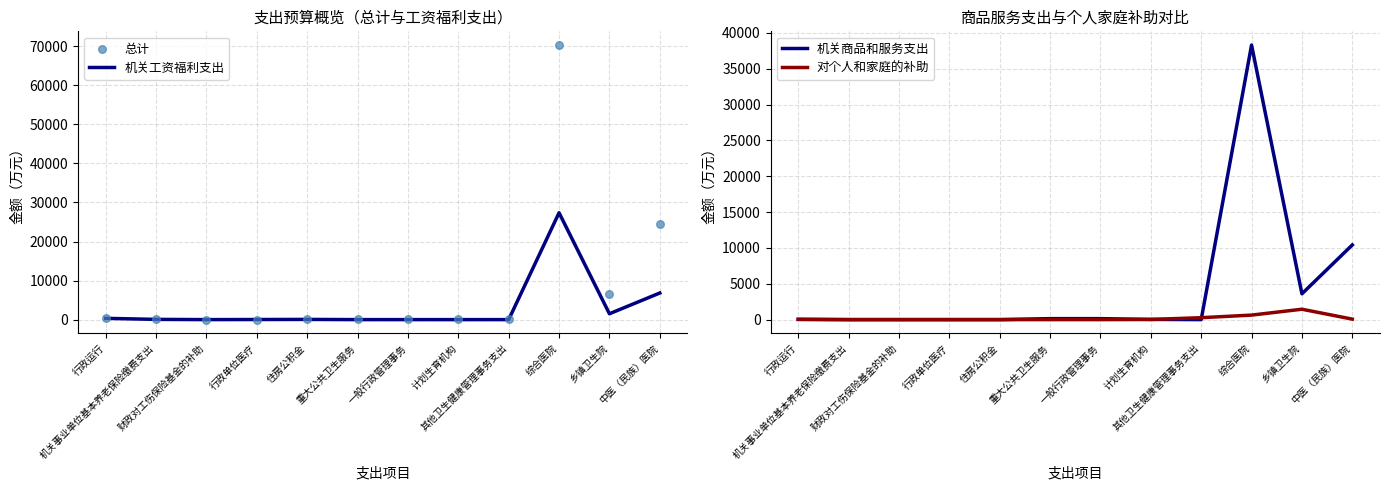

At how many categories does at least one series exceed 66706?

1